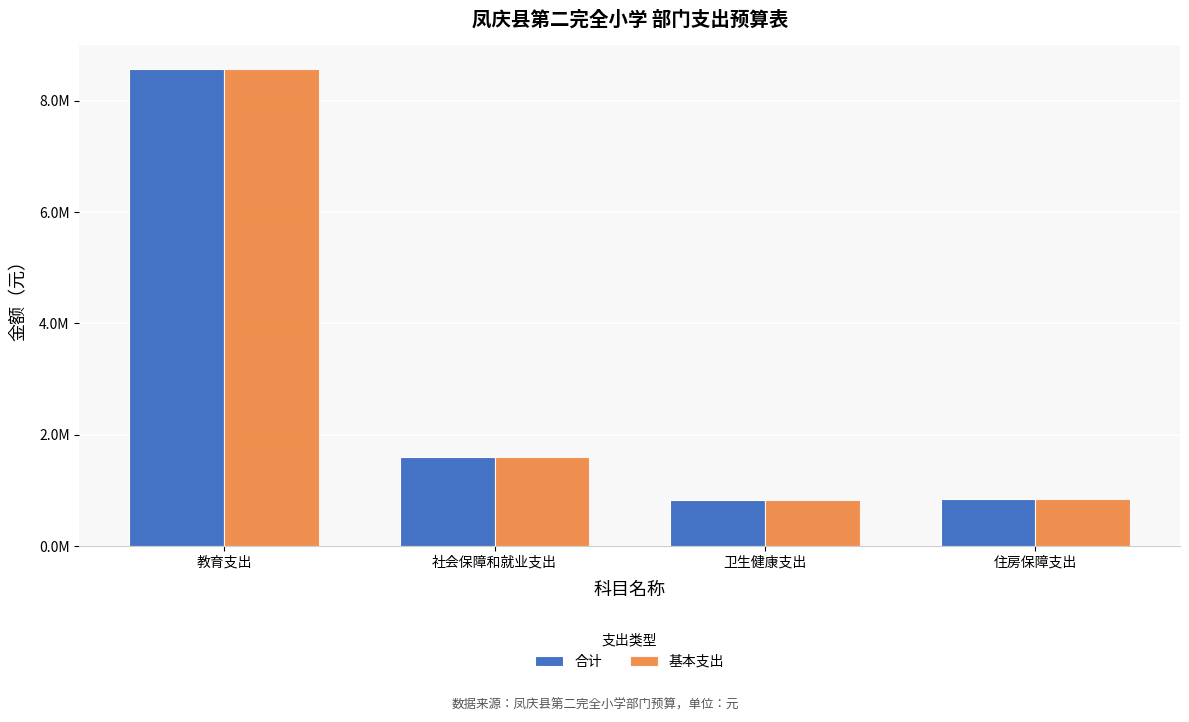

What are all the series names shown in the legend?

合计, 基本支出